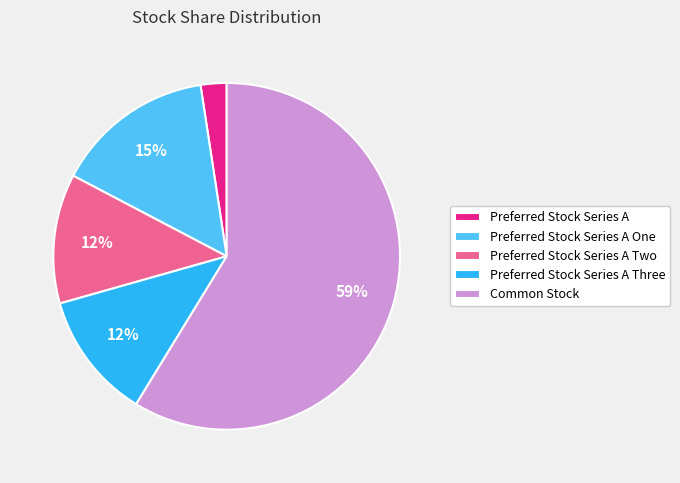

The Preferred Stock Series A One slice represents 26% of the pie. True or false?

False